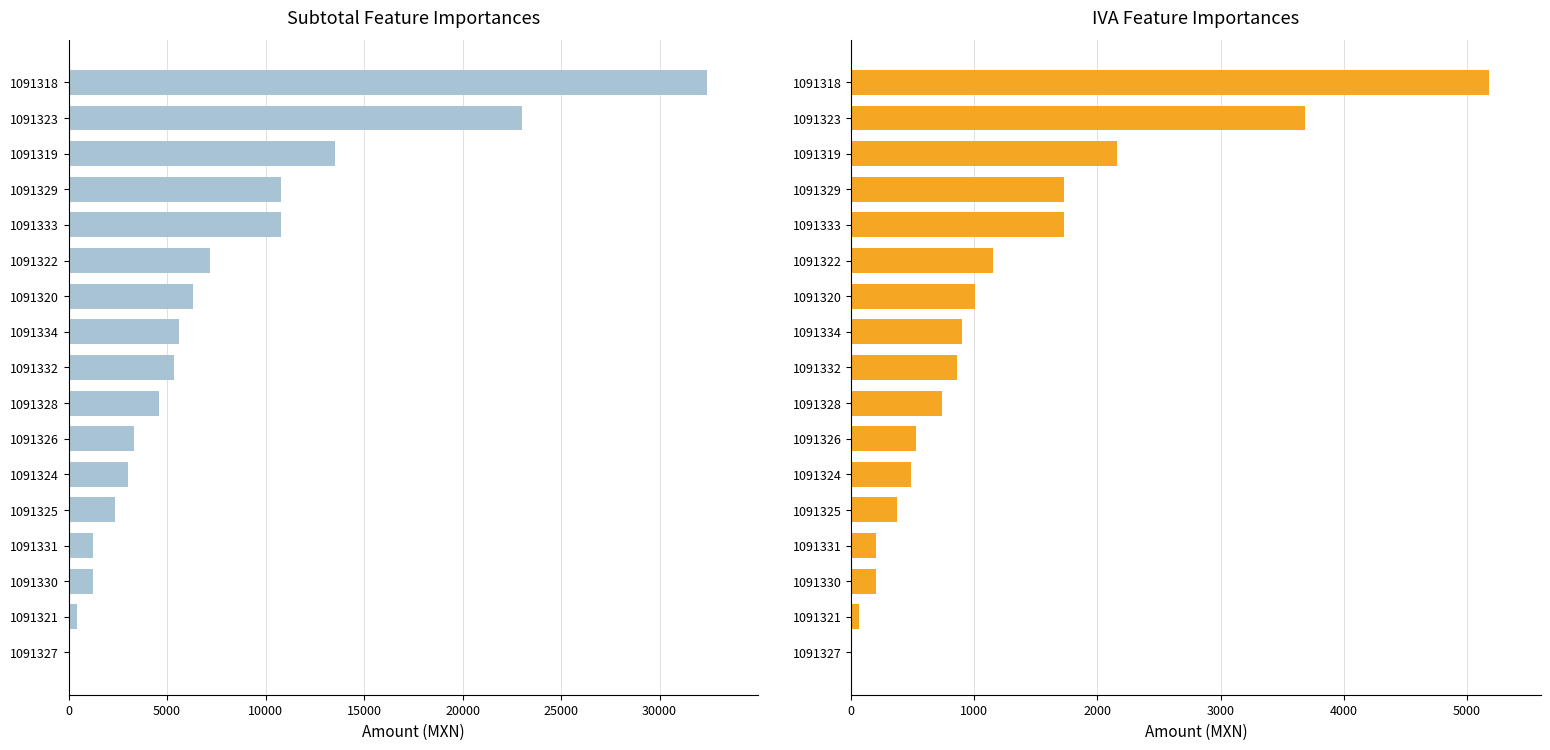

What is the difference between the maximum and minimum values in the IVA series?

5178.8